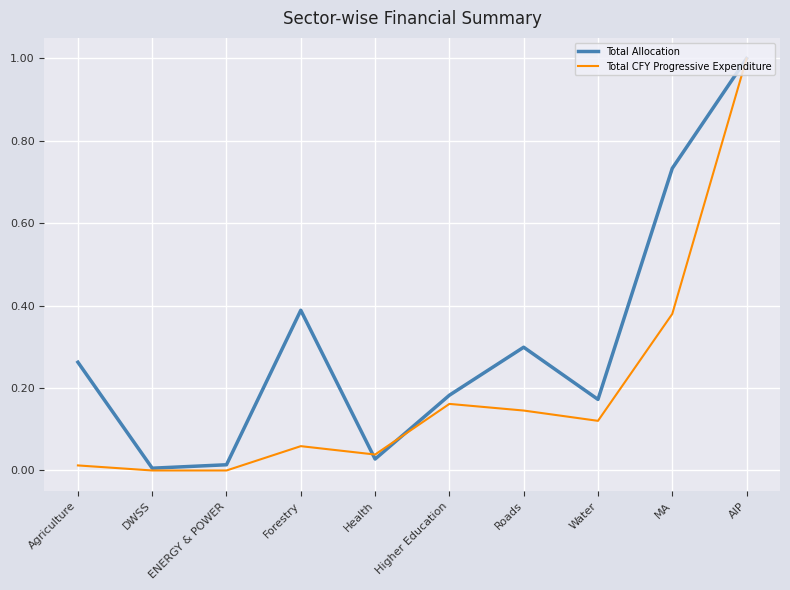

Does the chart display data point markers on the line(s)?

No